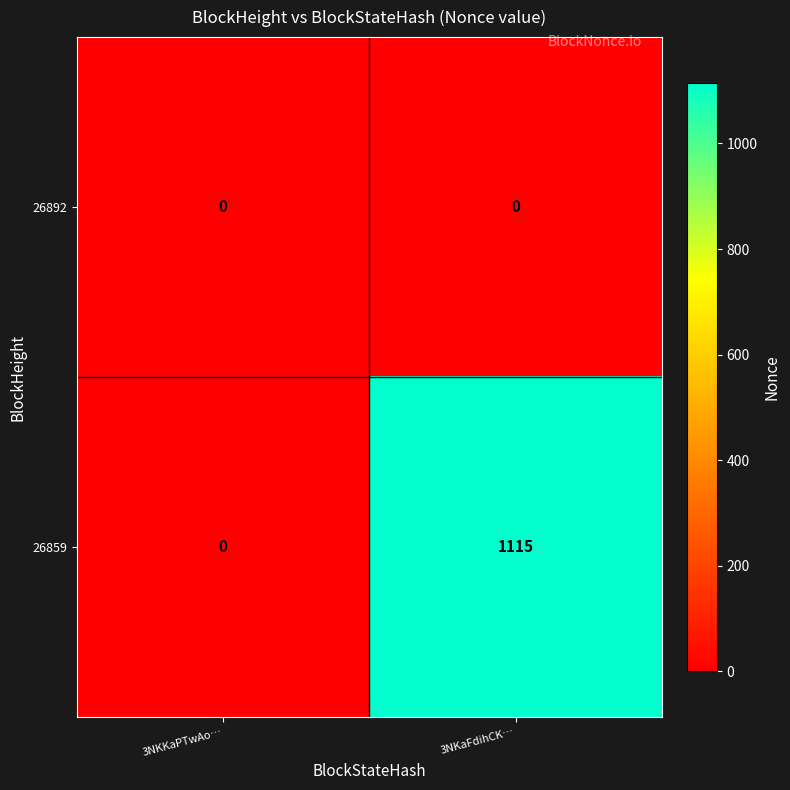

What is the difference between the maximum and minimum values in the 26859 series?

1115